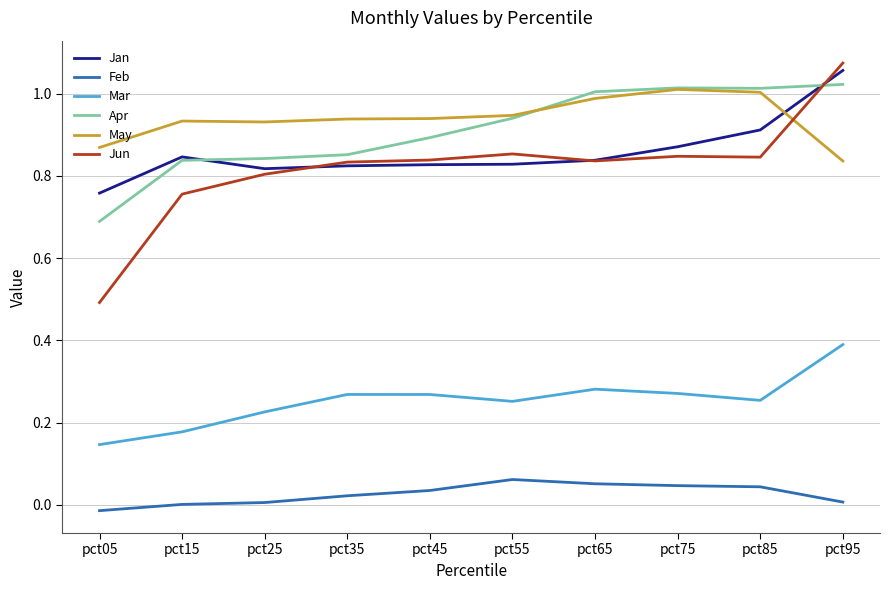

Which series has the largest range (max minus min)?

Jun